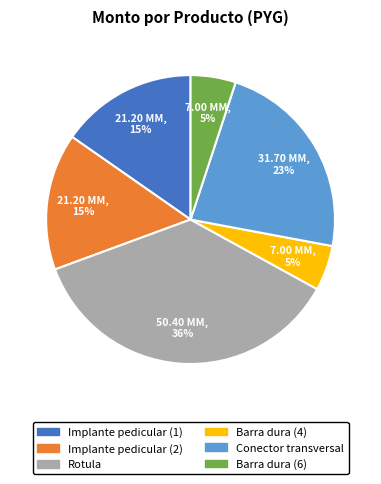

What is the largest slice in the pie chart?

Rotula